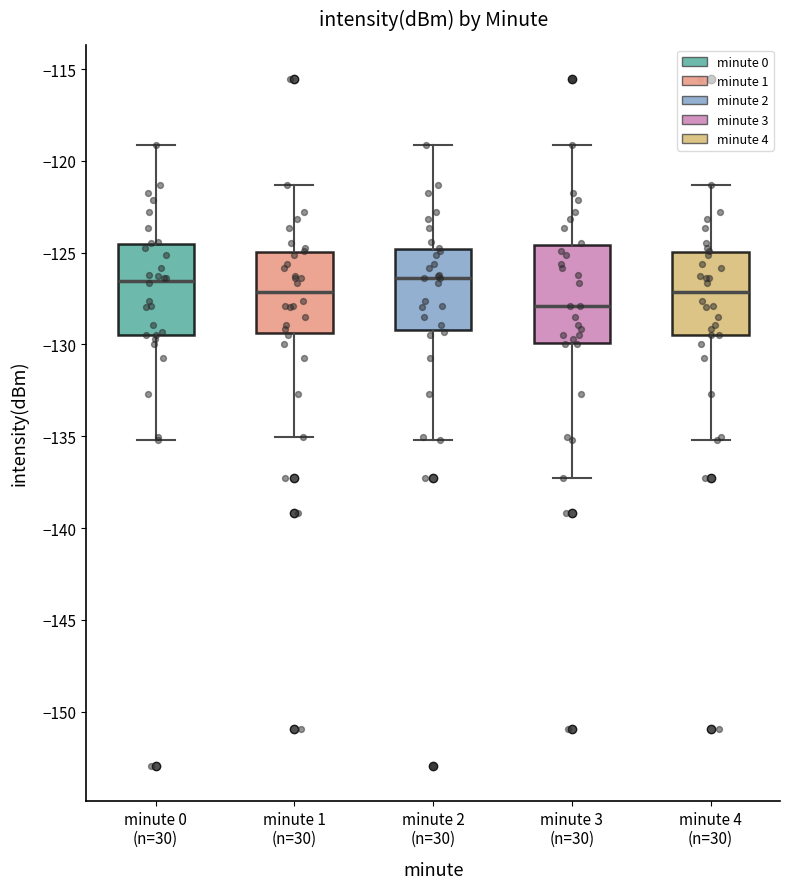

Reading left to right, read every box against the y-axis: the position of its median line, the range the box covers, and the ends of its whiskers. The values are not printed on the chart, so give them approximately, as read against the axis.

minute 0 (n=30): median -126.5, box -129.5 to -124.5, whiskers -135.0 to -119.0
minute 1 (n=30): median -127.0, box -129.5 to -125.0, whiskers -135.0 to -121.5
minute 2 (n=30): median -126.5, box -129.0 to -125.0, whiskers -135.0 to -119.0
minute 3 (n=30): median -128.0, box -130.0 to -124.5, whiskers -137.5 to -119.0
minute 4 (n=30): median -127.0, box -129.5 to -125.0, whiskers -135.0 to -121.5